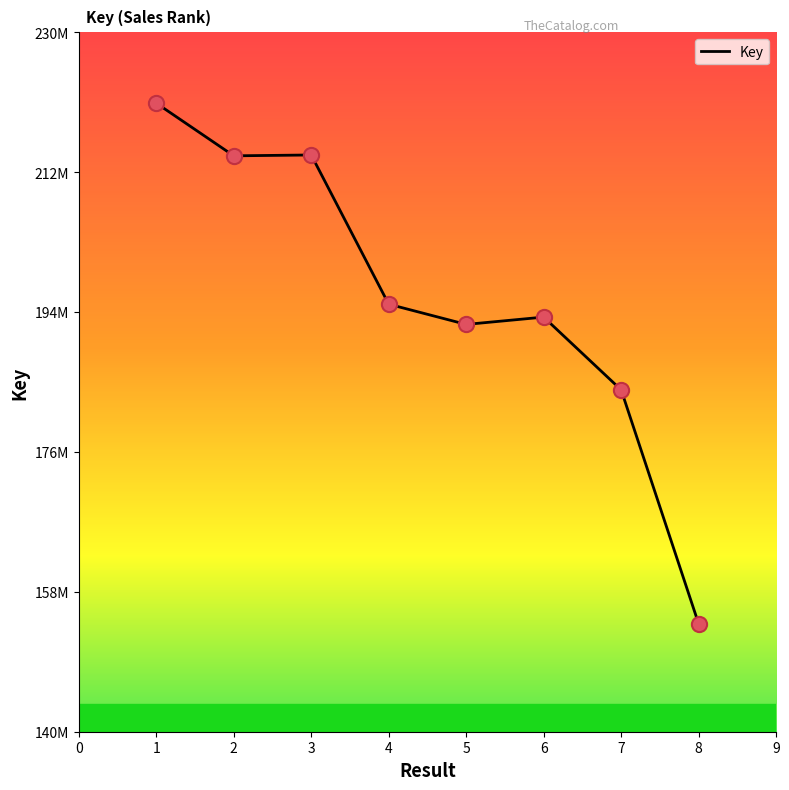

Does the chart have visible grid lines?

No